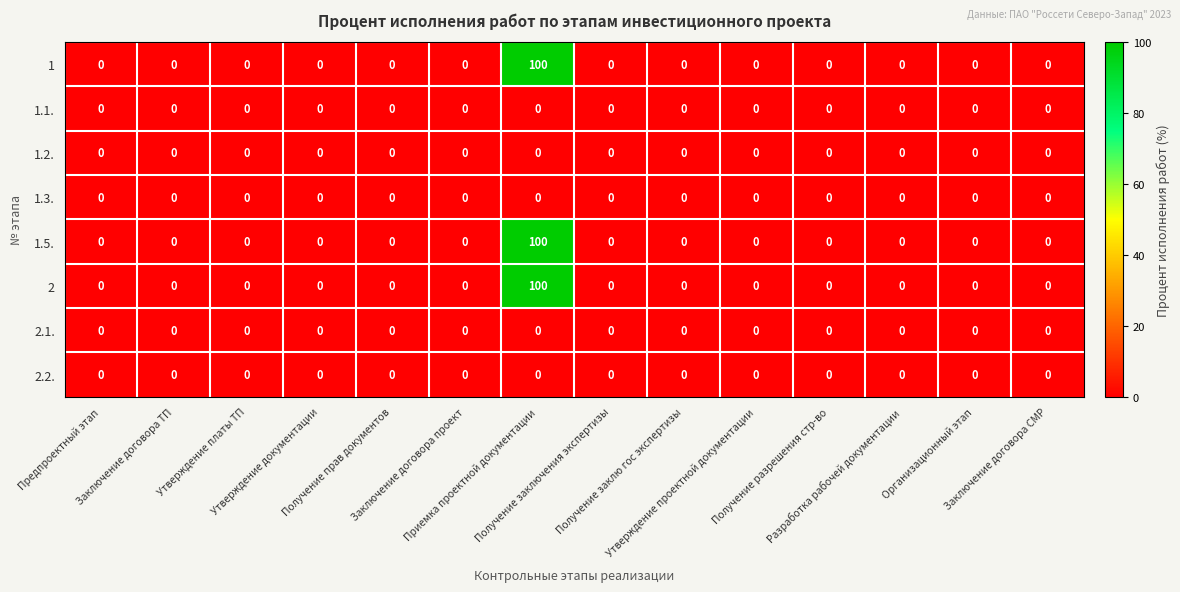

What is the difference between the maximum and minimum values in the 1 series?

100